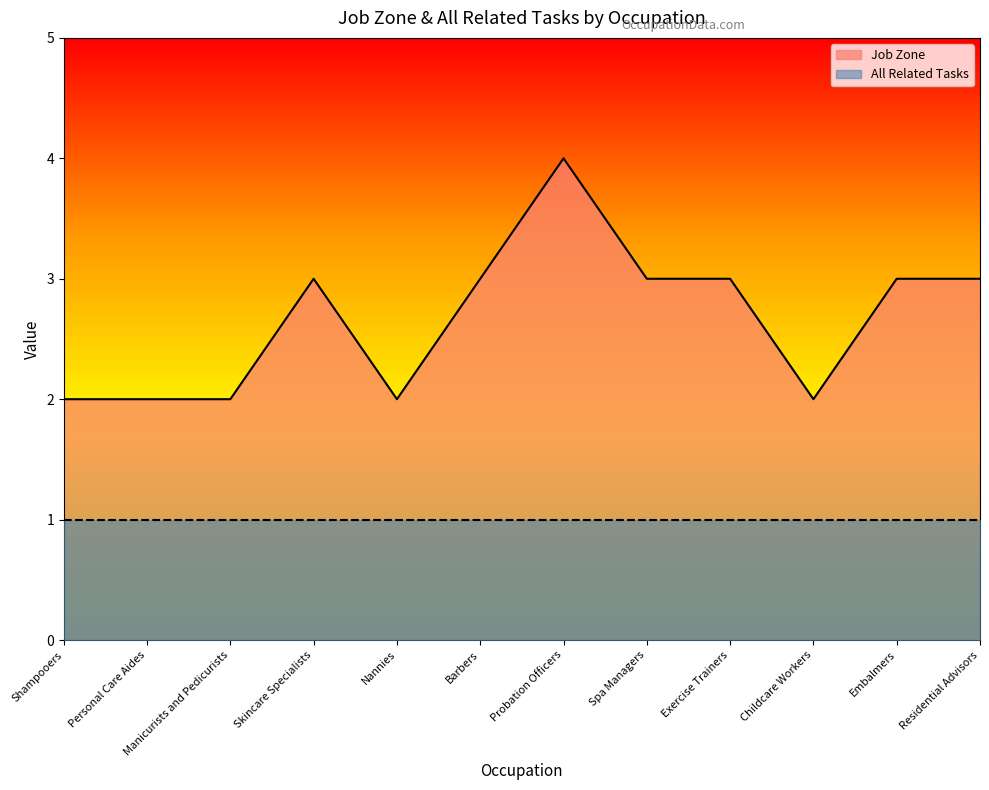

True or false: the data shows 2 at Residential Advisors.

False